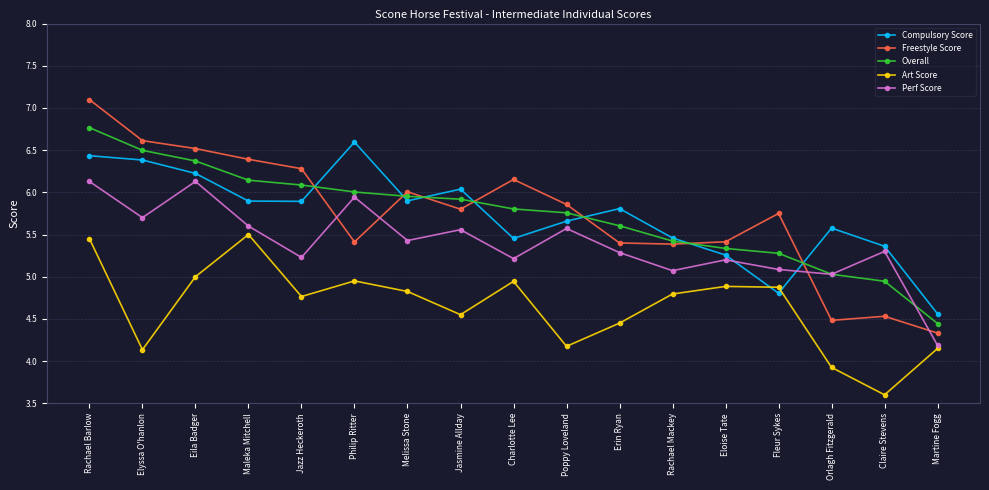

What is the label of the 15th point from the right?

Eila Badger